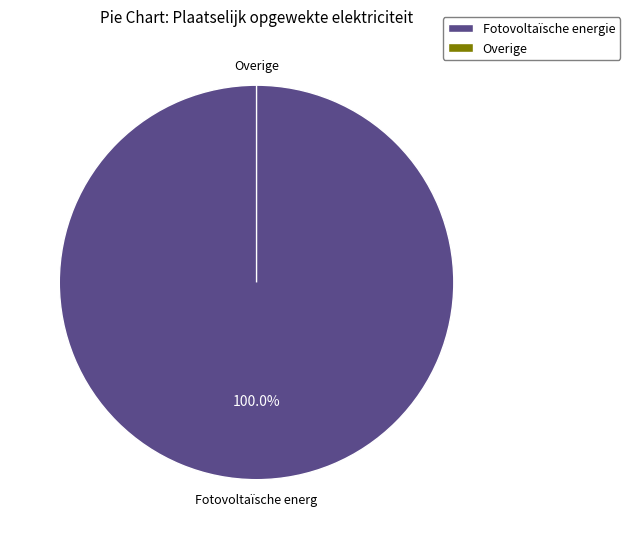

Is there any slice that represents more than half of the pie?

Yes